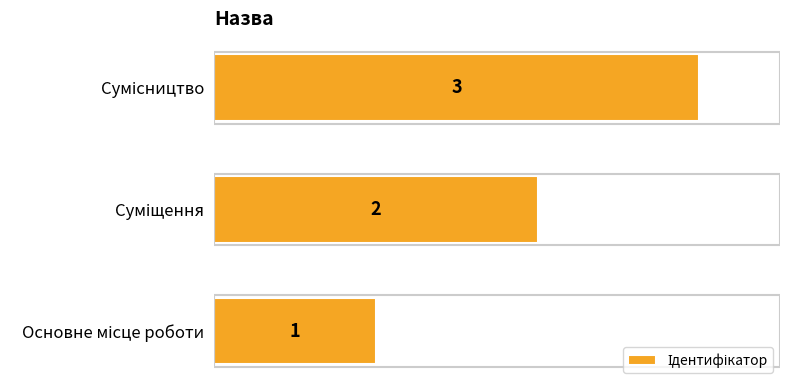

Count the number of data series in this chart.

1